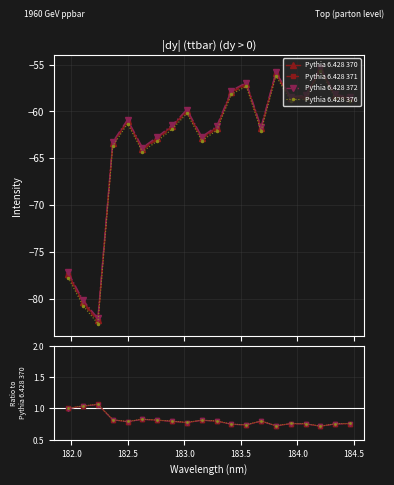

What is the lowest value of the Pythia 6.428 371 series?

-82.4